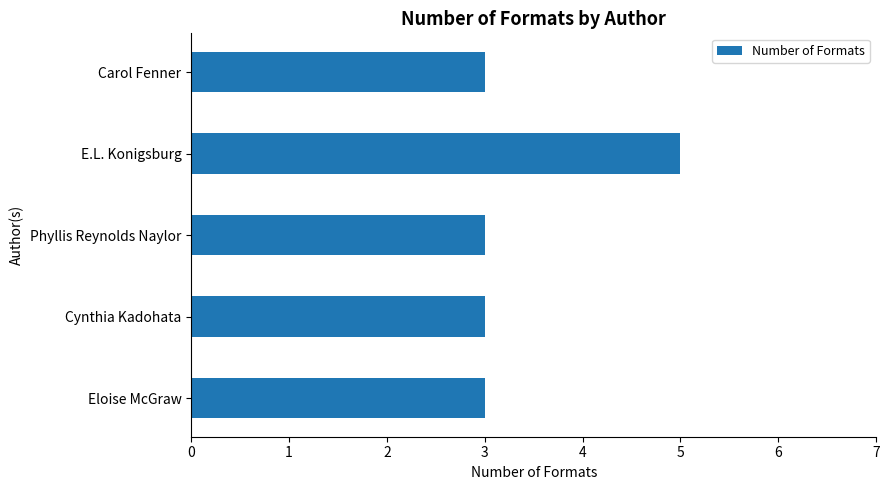

Which has a higher value, Phyllis Reynolds Naylor or E.L. Konigsburg?

E.L. Konigsburg